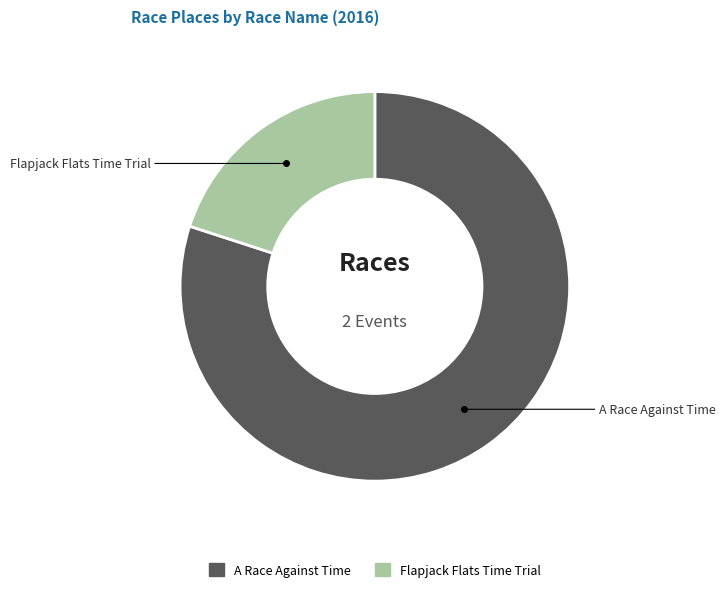

Is it true that Flapjack Flats Time Trial is 20% of the pie?

True